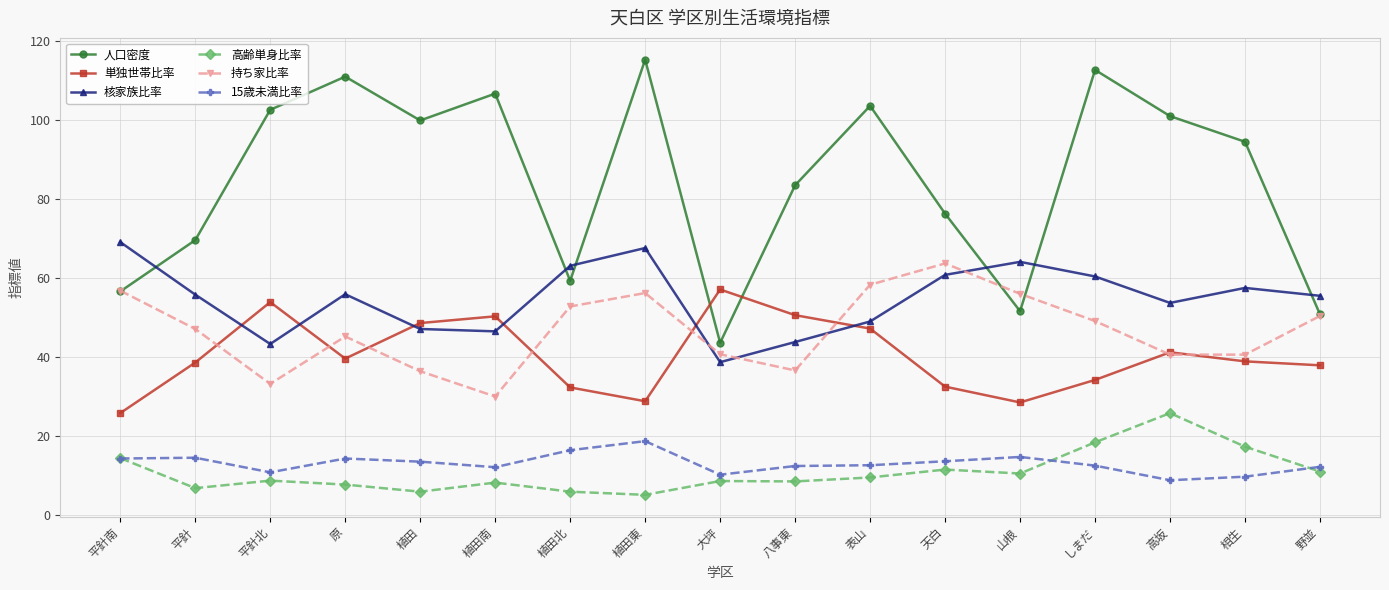

What is the spread (max minus min) of values at 野並?

44.5